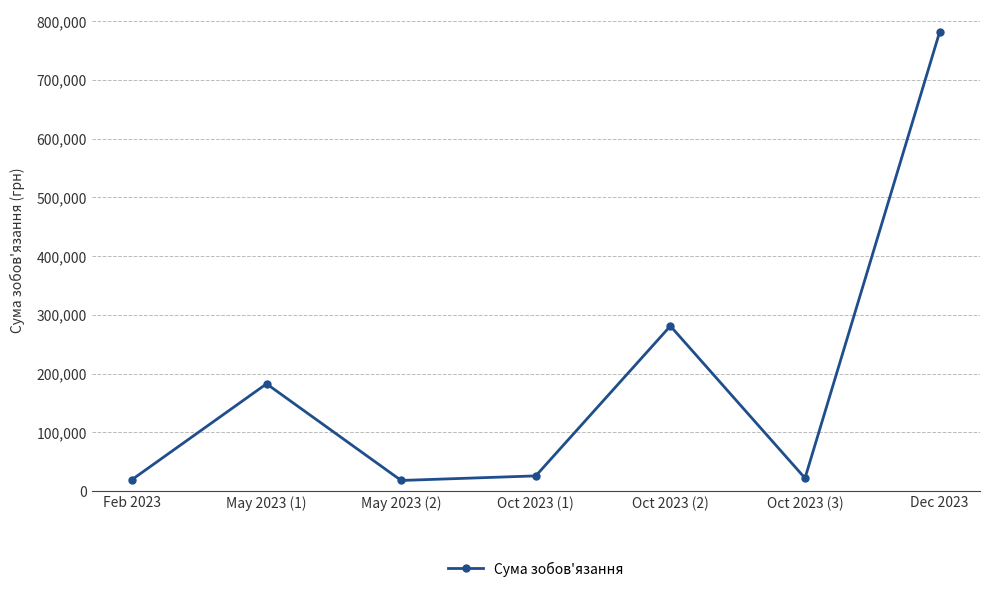

What is the ratio of the value at Oct 2023 (3) to the value at May 2023 (1)?

0.1